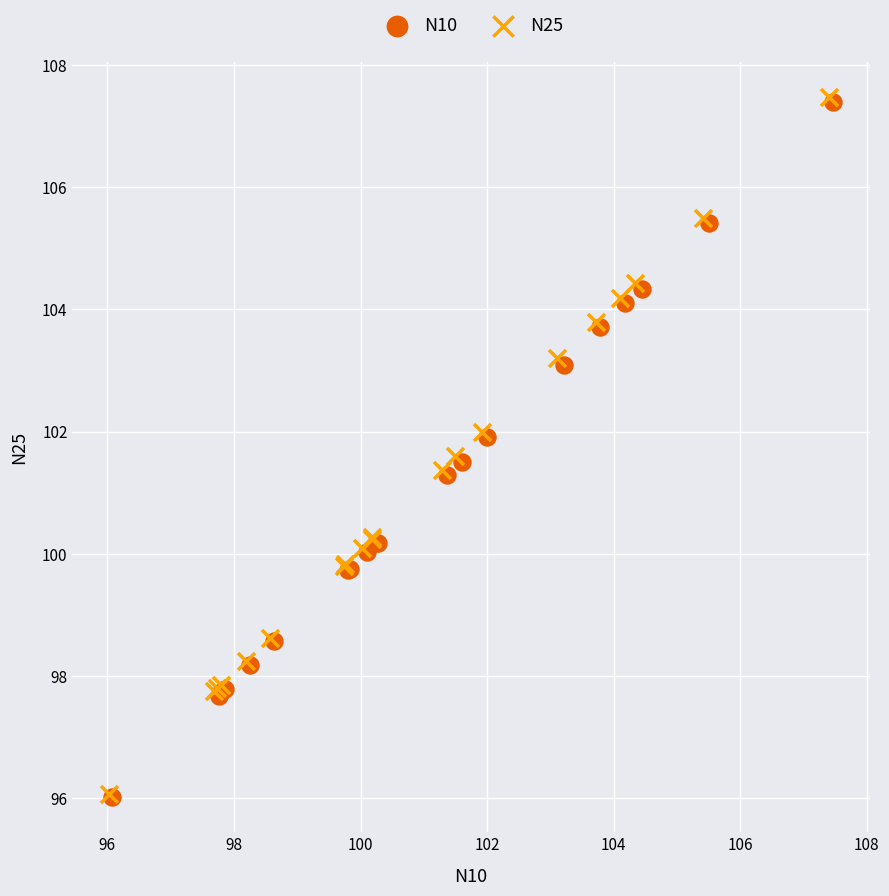

Which series has the largest Y range (max minus min)?

N25